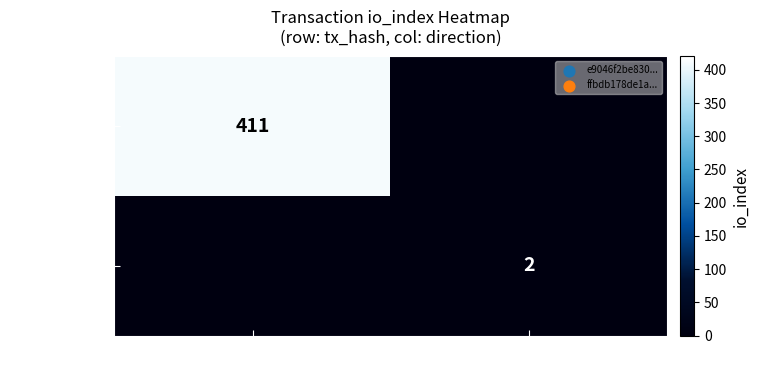

The ffbdb178...8d series shows 4 at 1. True or false?

False